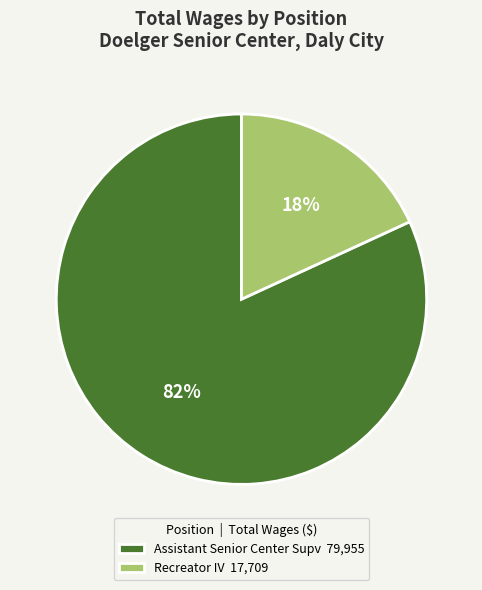

Is the sum of Recreator IV and Assistant Senior Center Supv greater than half?

Yes